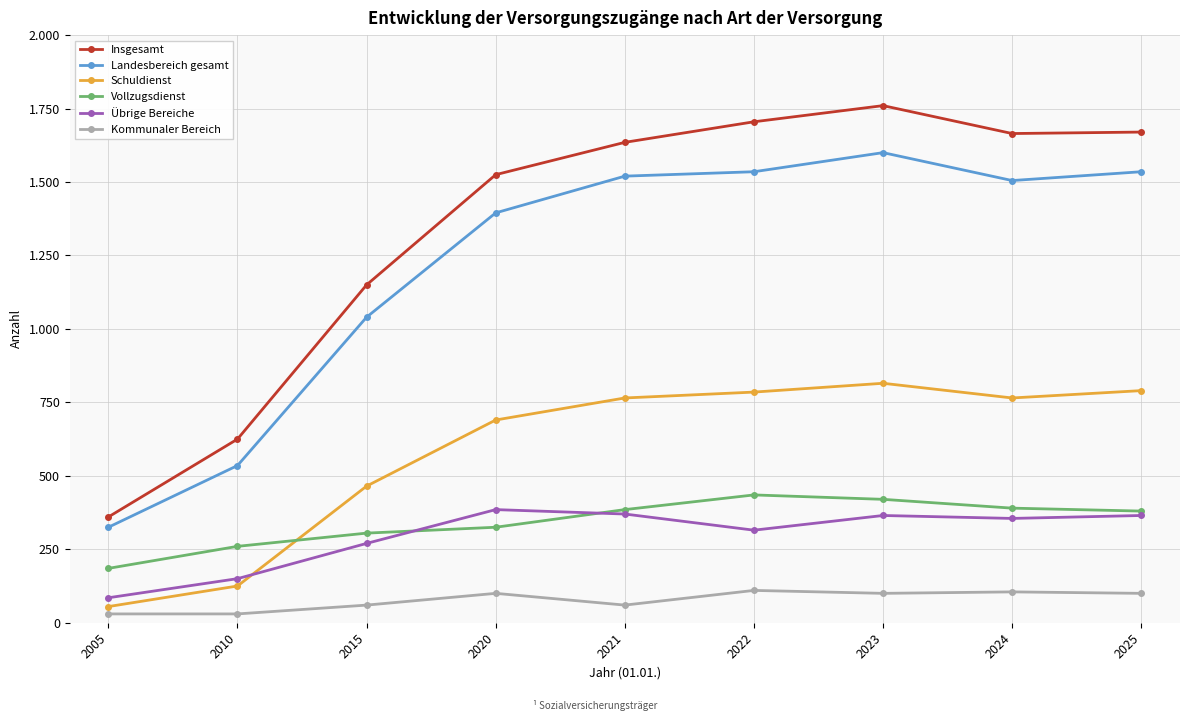

Is this an area chart (filled region under the line)?

No